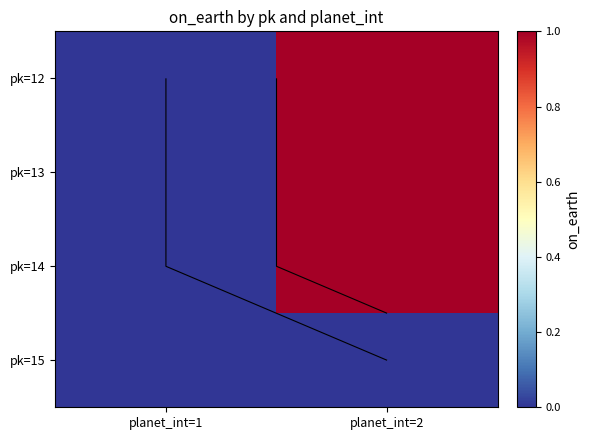

Is it true that pk=13 equals 2 at planet_int=2?

False